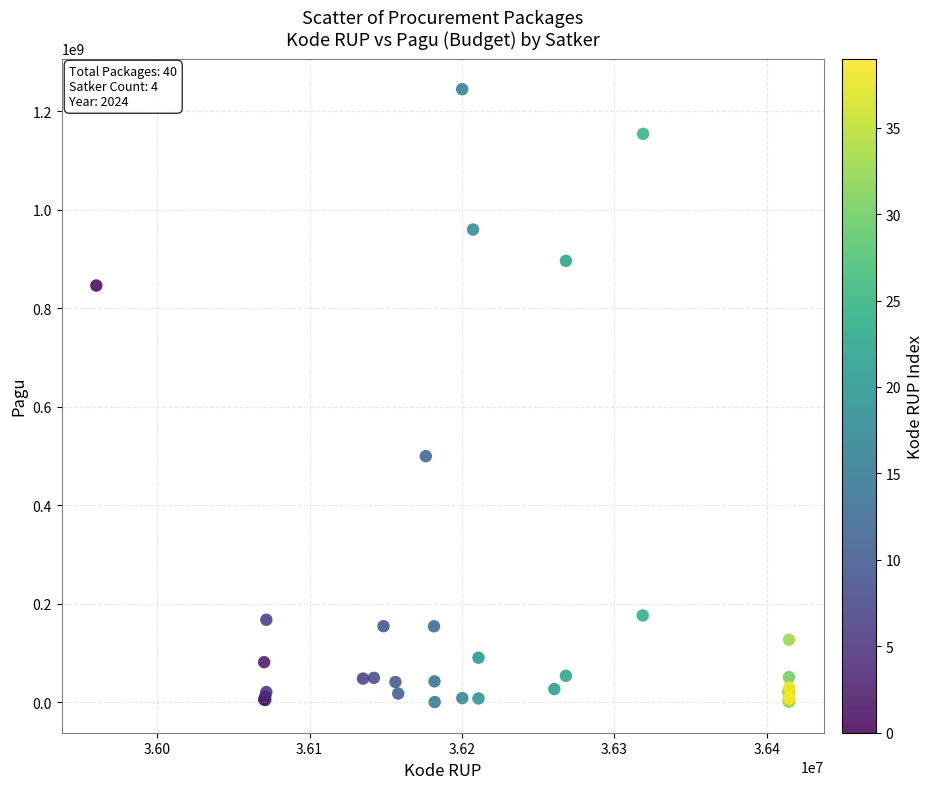

What Y value in the scatter plot is closest to 622840000?

499932000